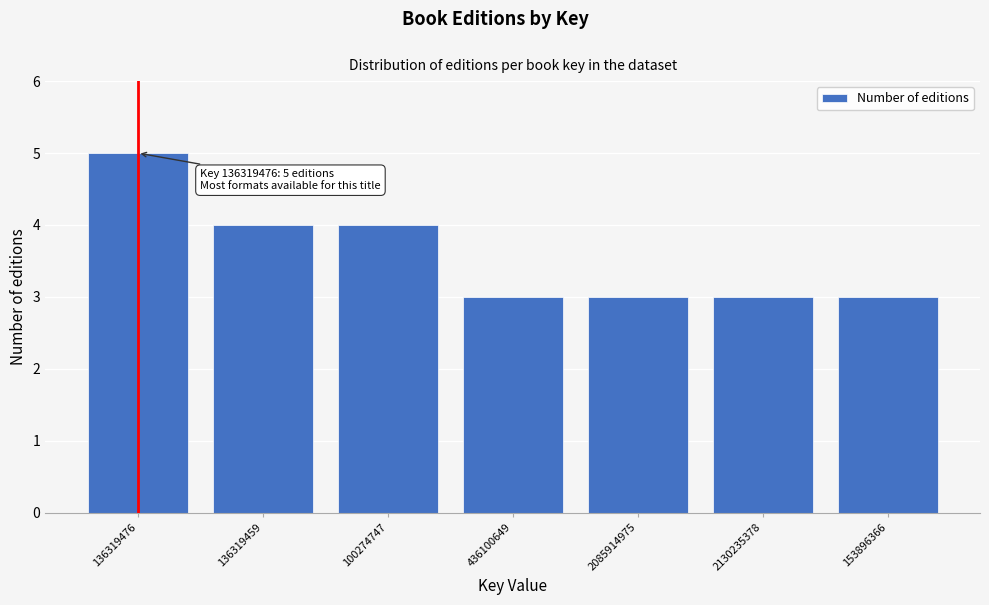

Reading right to left, transcribe all the data shown in this chart.

153896366=3	2130235378=3	2085914975=3	436100649=3	100274747=4	136319459=4	136319476=5